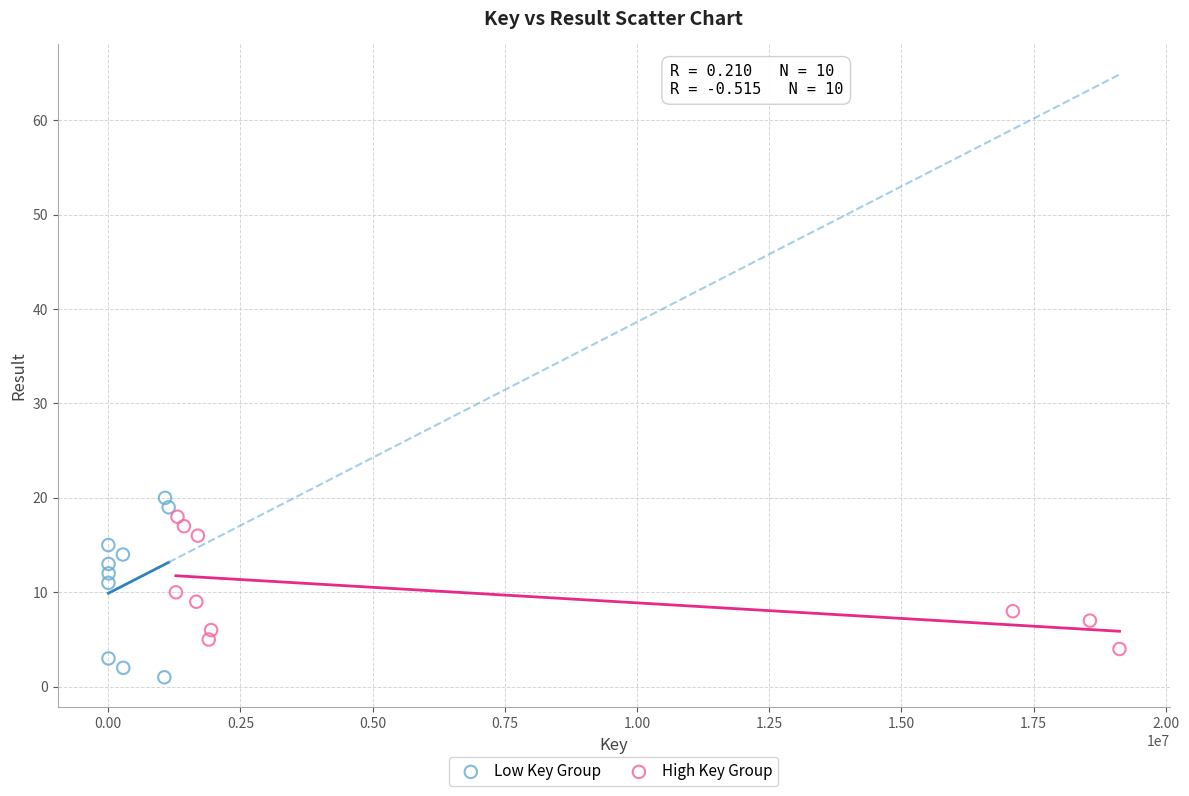

Which series contains the highest Y value?

Low Key Group